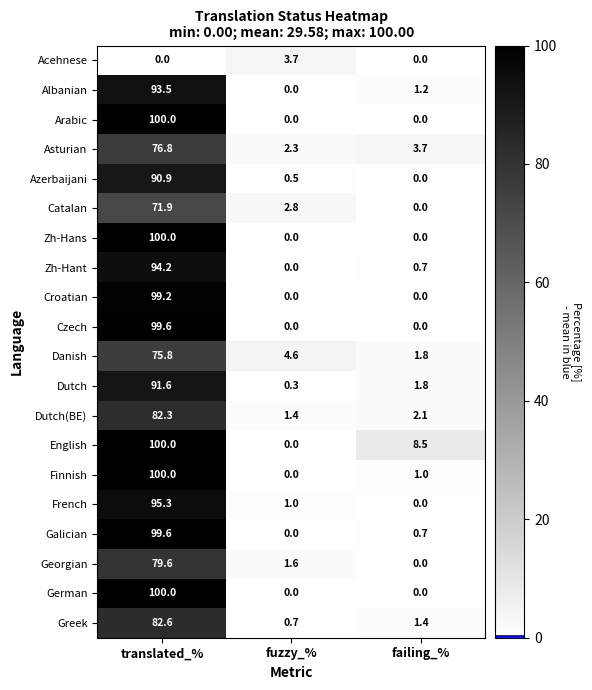

At how many categories does at least one series exceed 92?

1